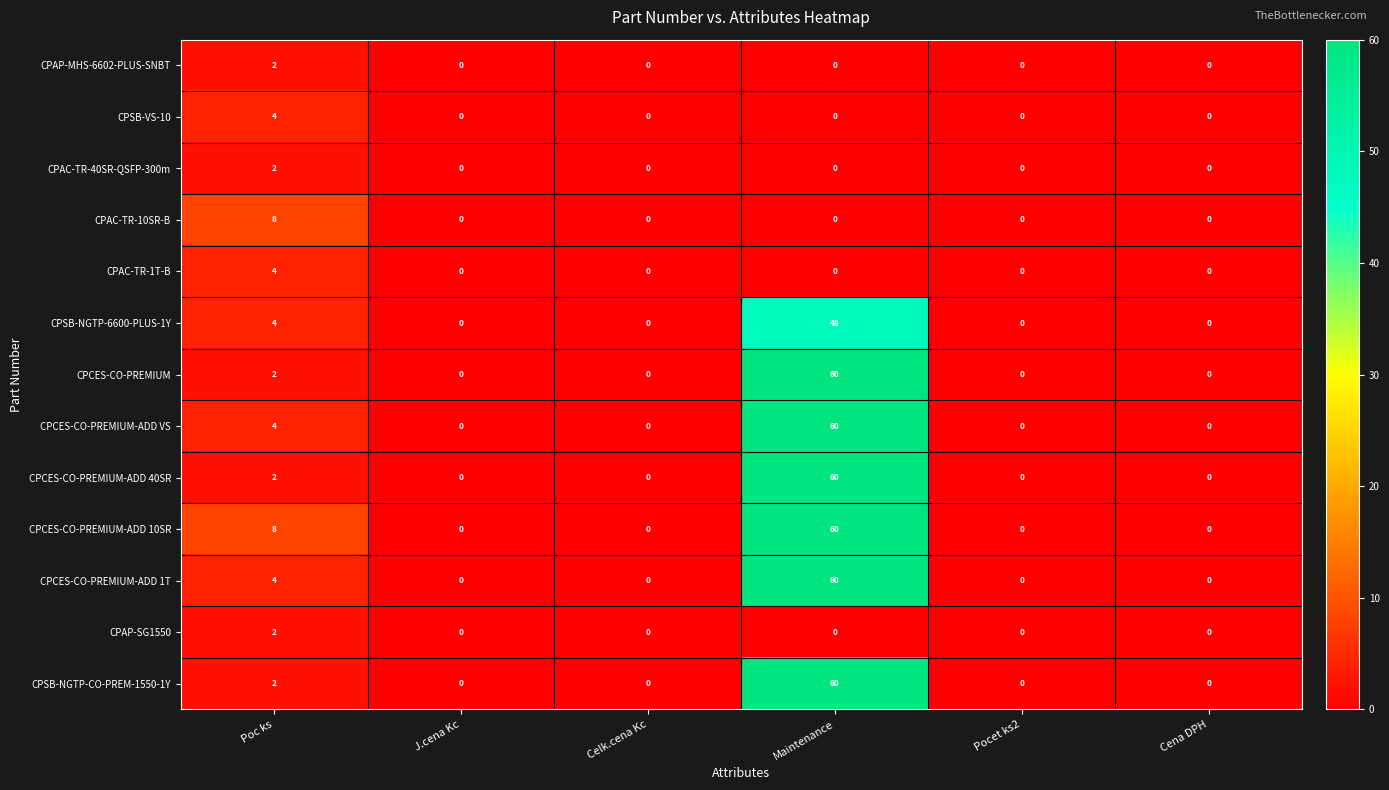

True or false: CPCES-CO-PREMIUM-ADD VS has a value of 23 at Cena DPH.

False